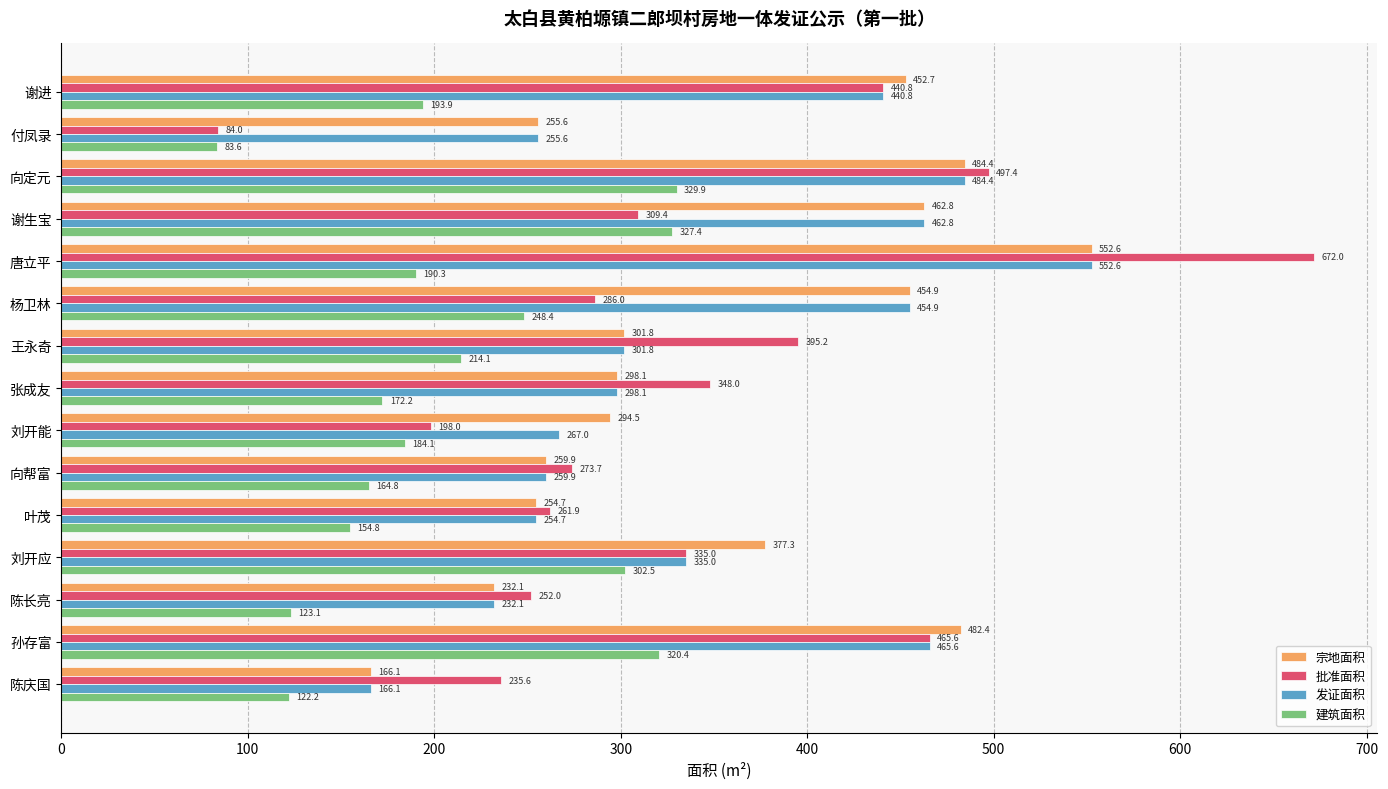

What is the approximate value of 建筑面积 at 谢生宝?

327.4